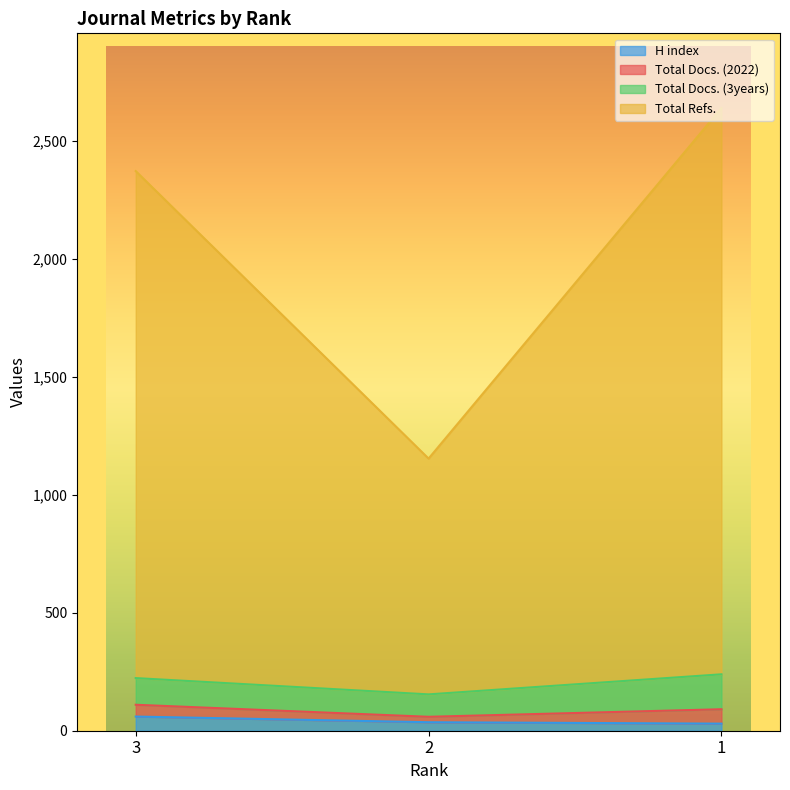

Is it true that Total Refs. equals 541 at 2?

False